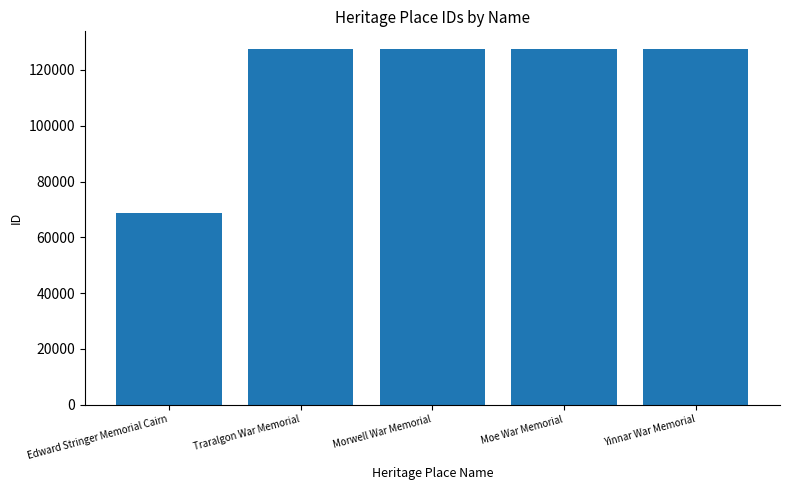

What is the difference between the maximum and minimum values?

58723